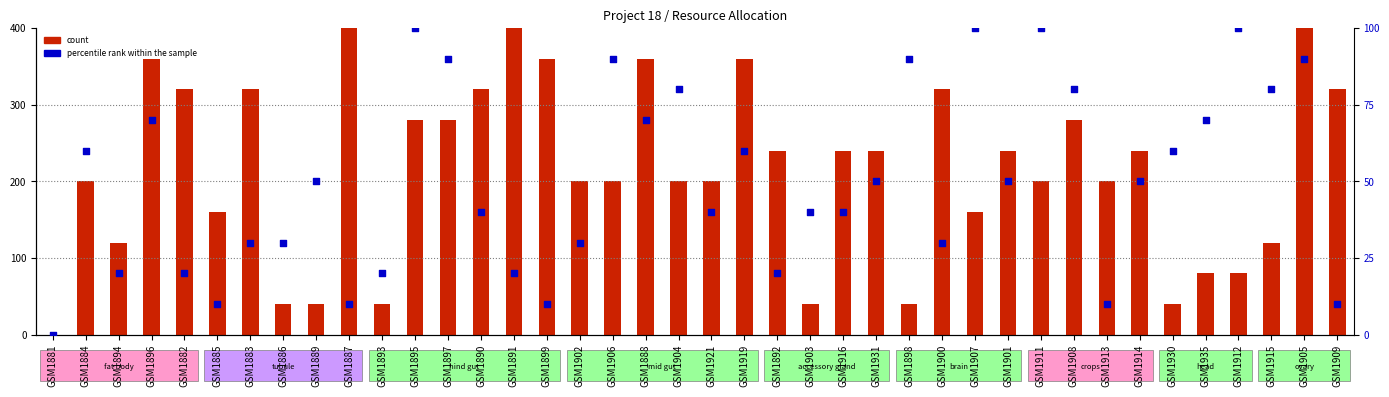

Which series reaches the minimum Y coordinate?

count